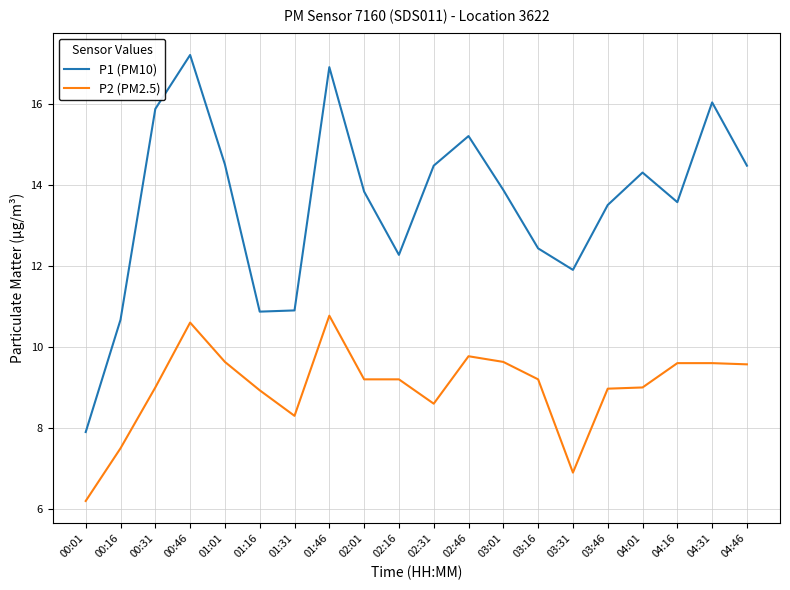

Which series has the largest total across all categories?

P1 (PM10)